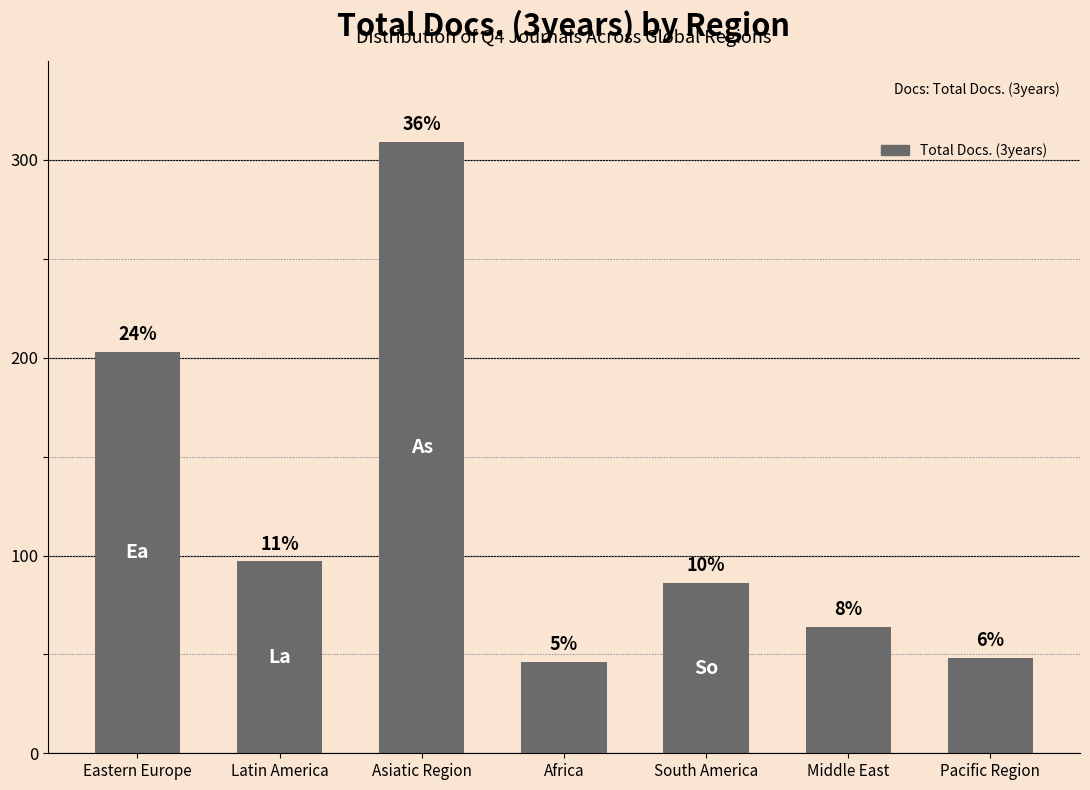

How many bars are there in total?

7